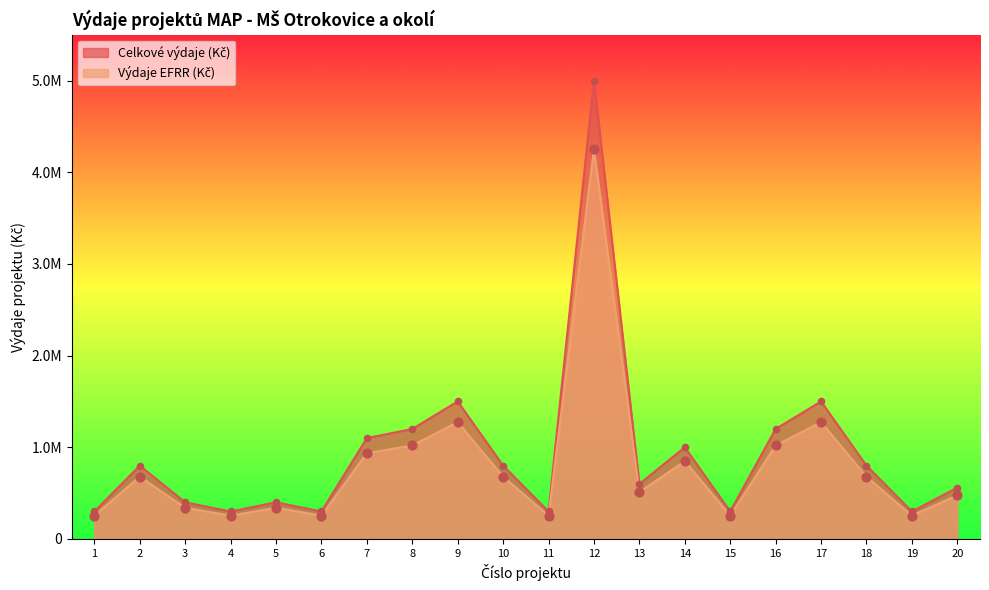

Which series contains the lowest Y value?

Výdaje EFRR (Kč)